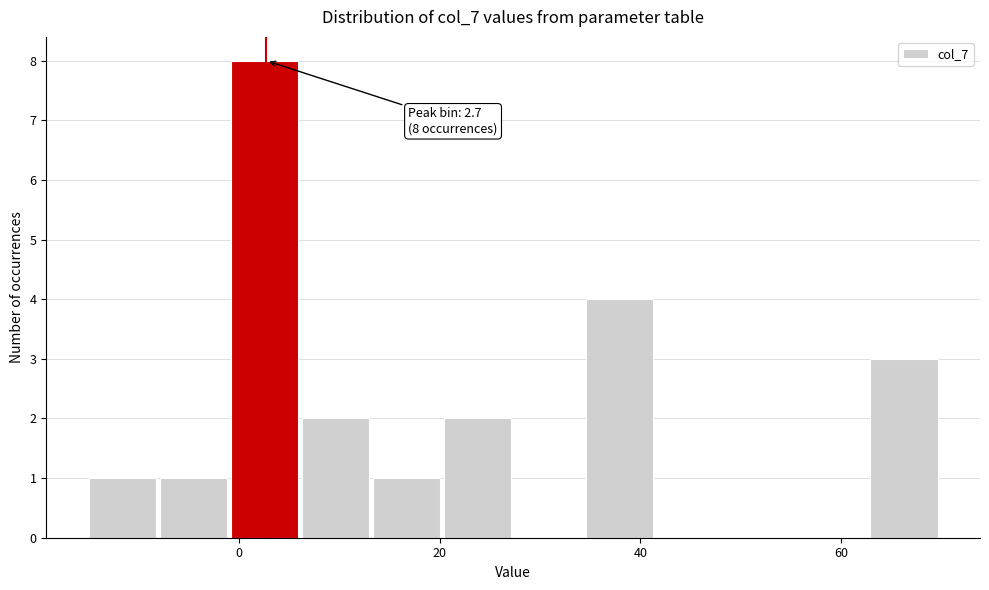

Around what value on the x-axis is the tallest bar? Give the approximate position of its centre, as read against the axis.

2